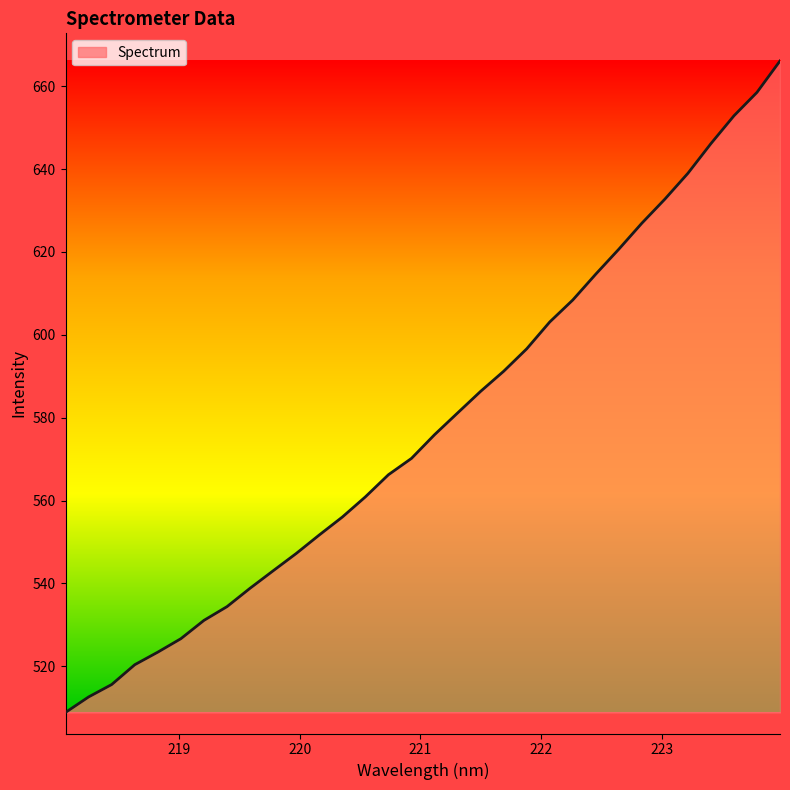

What is the greatest value displayed?

666.1